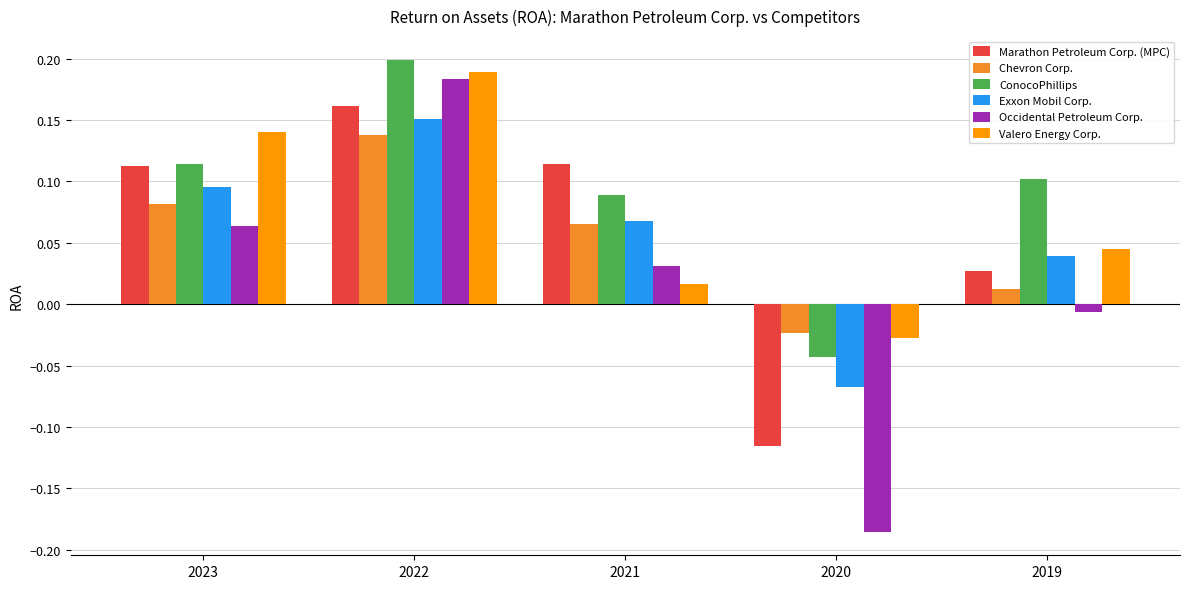

At which label does Chevron Corp. first exceed 0?

2023